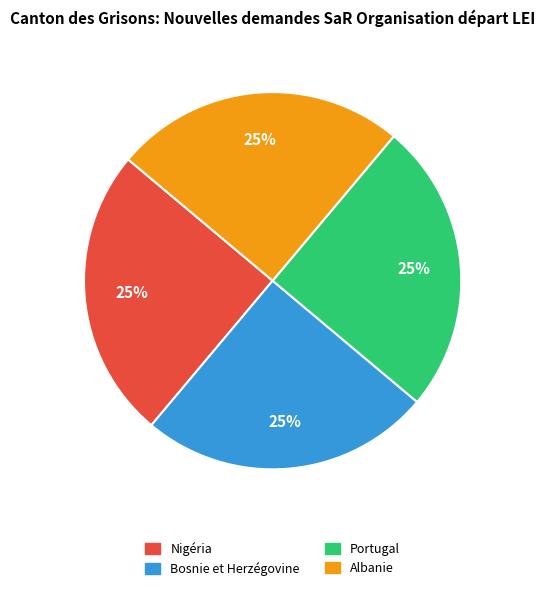

Does Portugal represent more than half of the total?

No